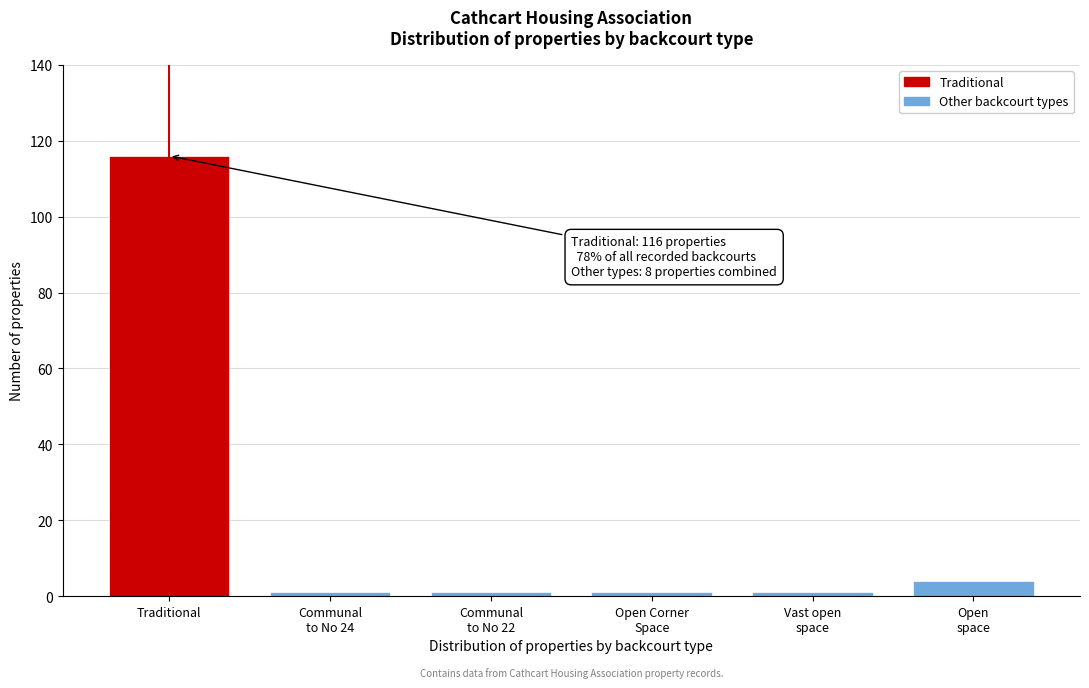

Reading right to left, what are all the values shown in this chart?

4	1	1	1	1	116